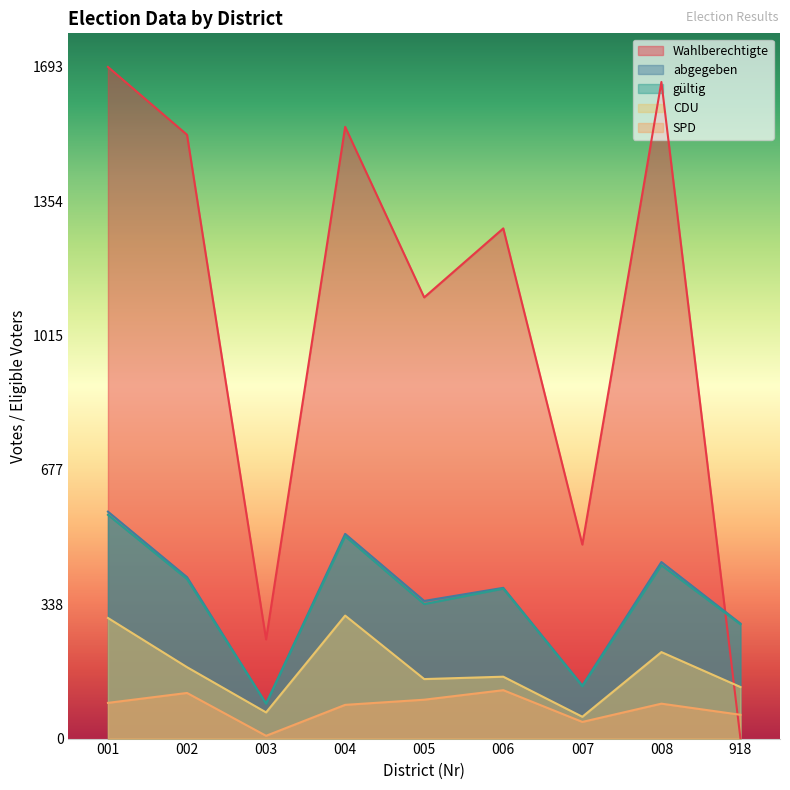

What value does the Wahlberechtigte series have at 004, to the nearest 100?

1500